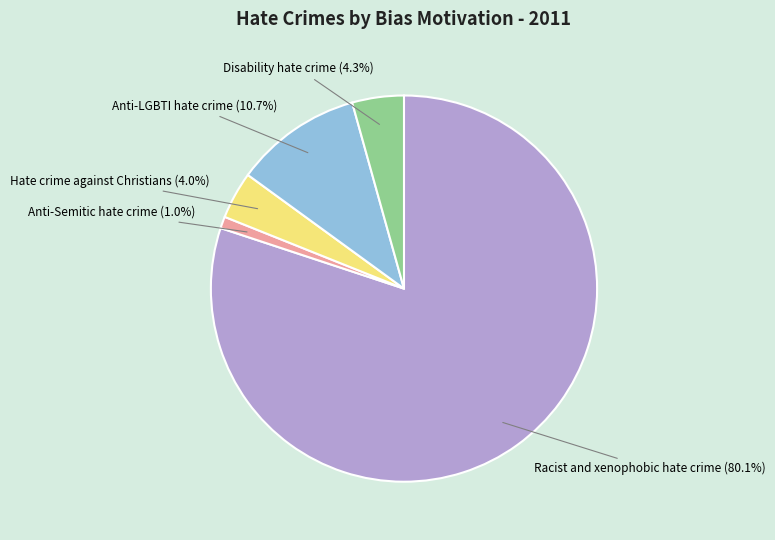

Is it true that Racist and xenophobic hate crime is 80% of the pie?

True